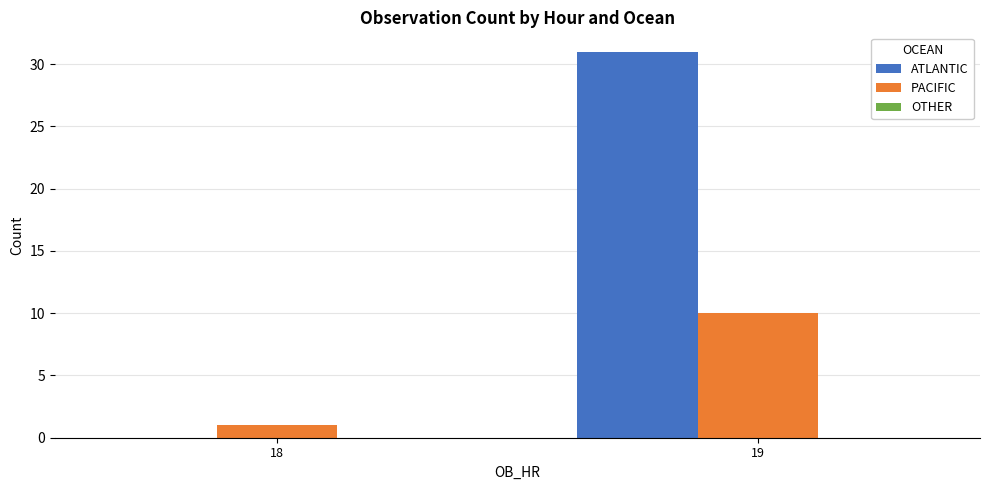

What is the highest value of the PACIFIC series?

10